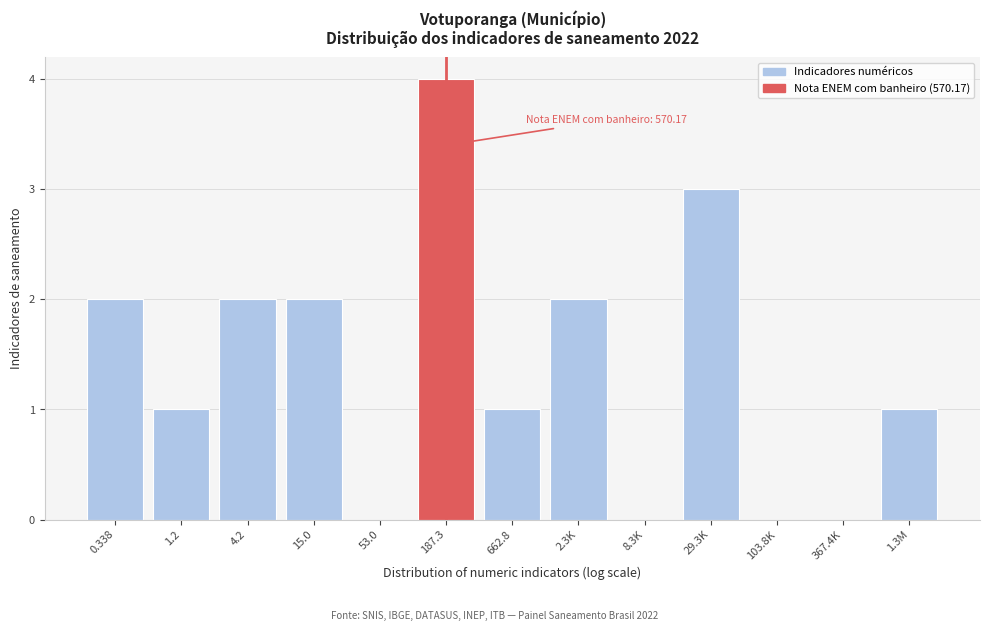

Reading right to left, extract all data points from this chart.

1.3M=1	367.4K=0	103.8K=0	29.3K=3	8.3K=0	2.3K=2	662.8=1	187.3=4	53.0=0	15.0=2	4.2=2	1.2=1	0.338=2